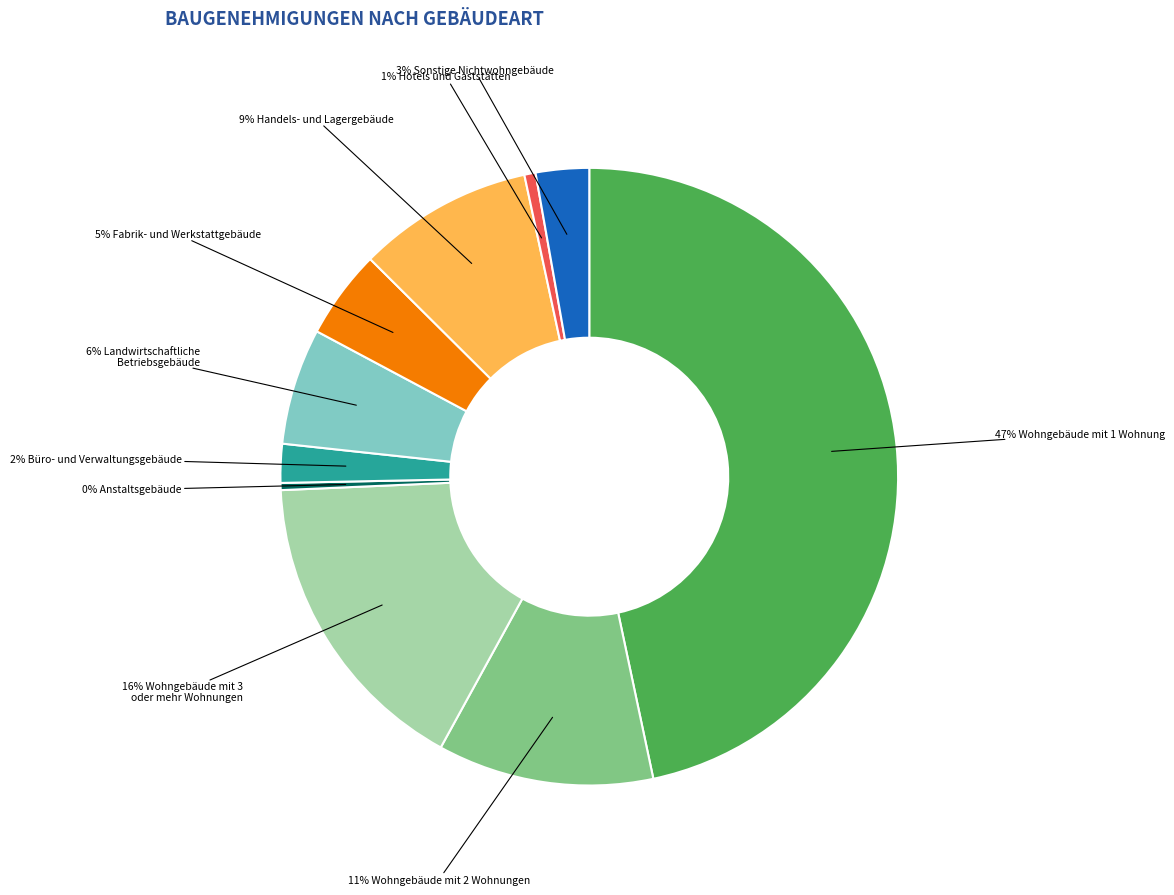

Does any single category account for the majority?

No